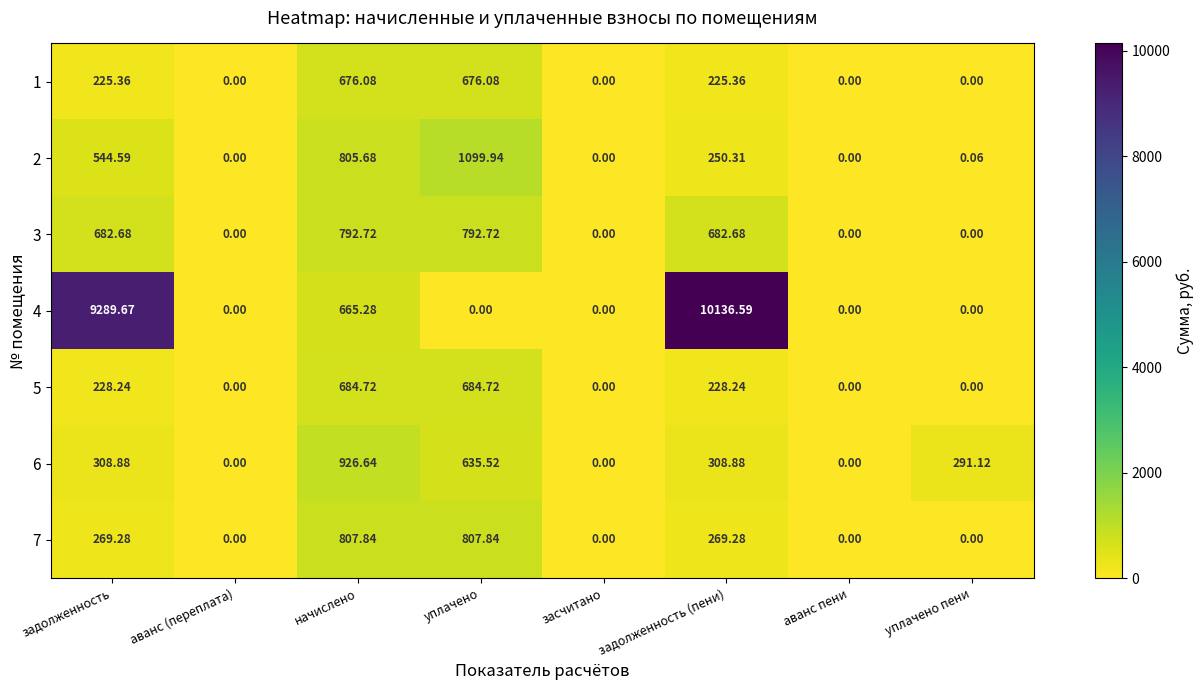

Where is 4 nearest to the value 5068?

задолженность